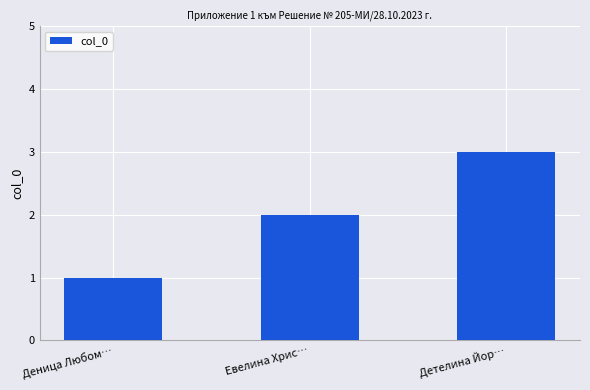

Reading left to right, what are all the values shown in this chart?

1	2	3